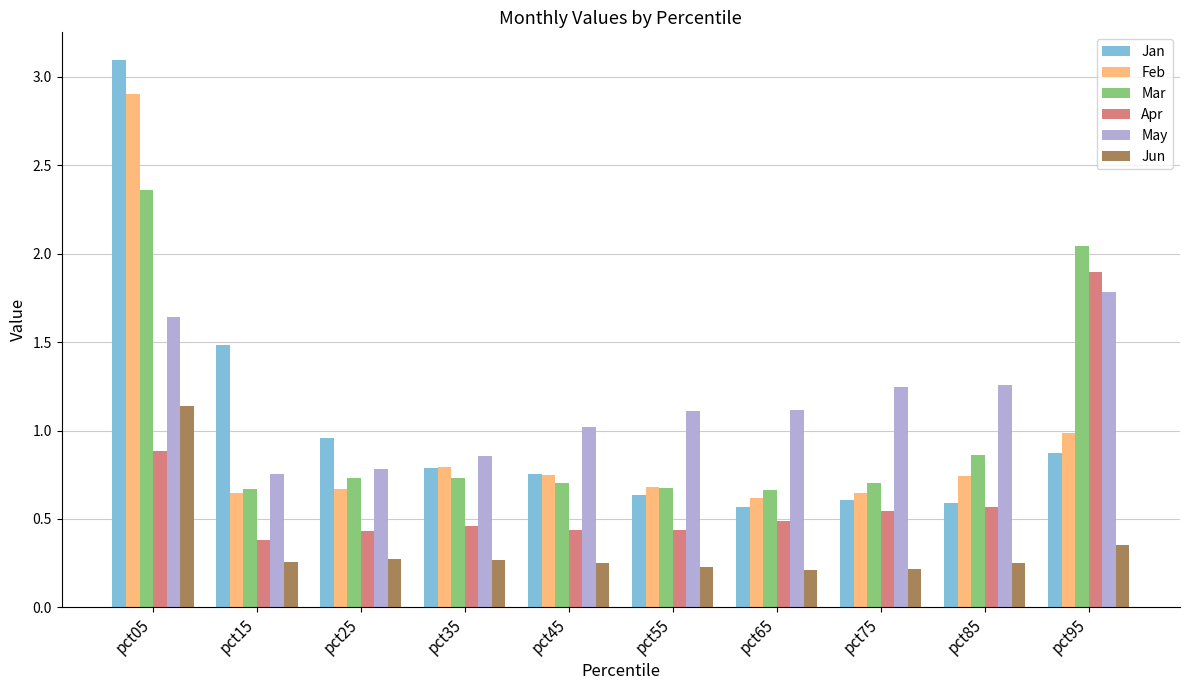

How many bars are there in each group?

6